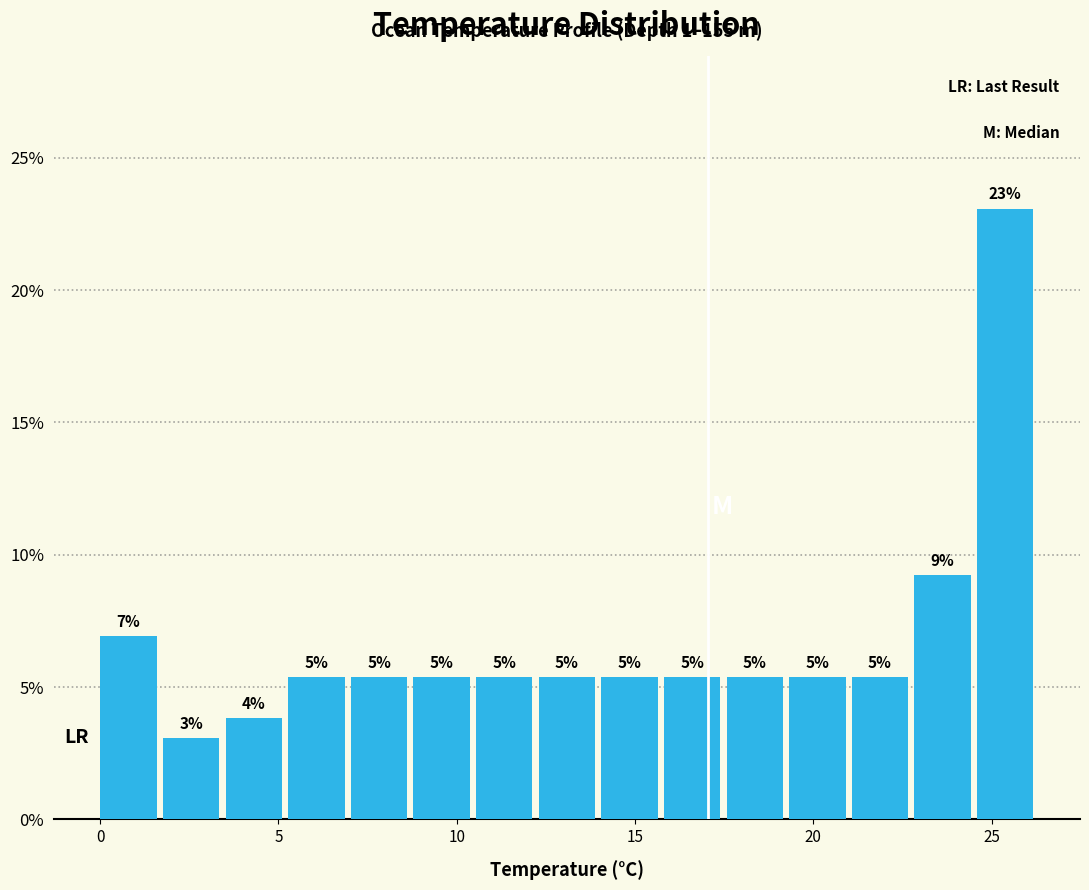

Read against the x-axis, roughly where is the centre of the tallest bar?

25.5